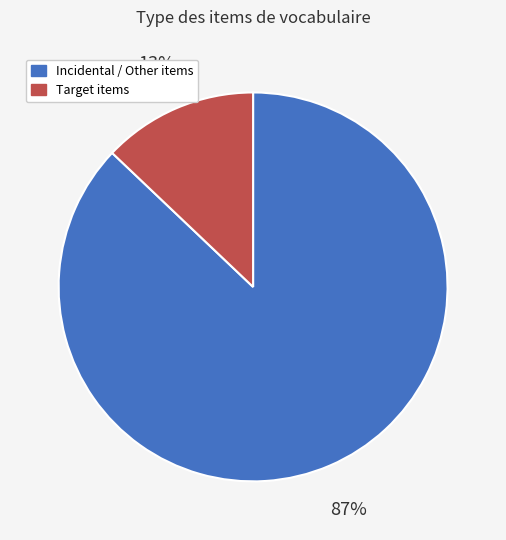

How many segments does this pie chart have?

2